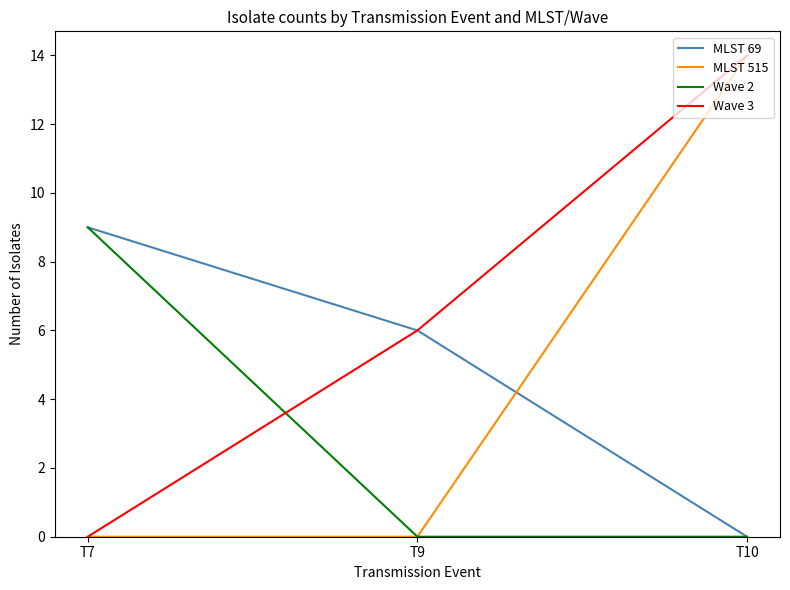

How many lines are shown in the chart?

4